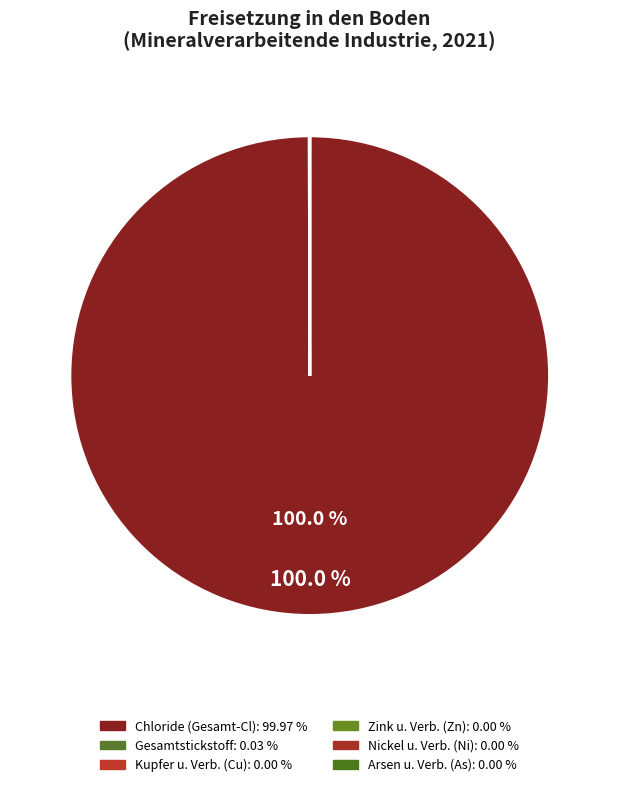

To the nearest percent, what is the difference between the largest and smallest slice percentages?

100%